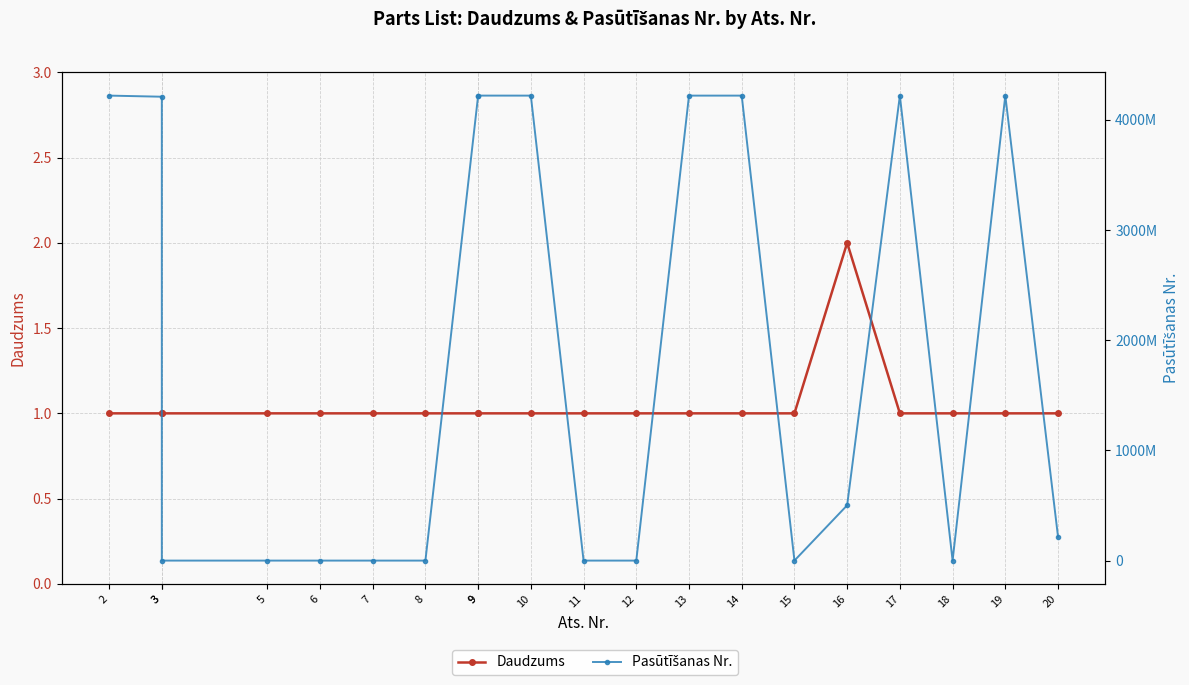

What is the value of the Pasūtīšanas Nr. point at the 13th from the left?

4220241109